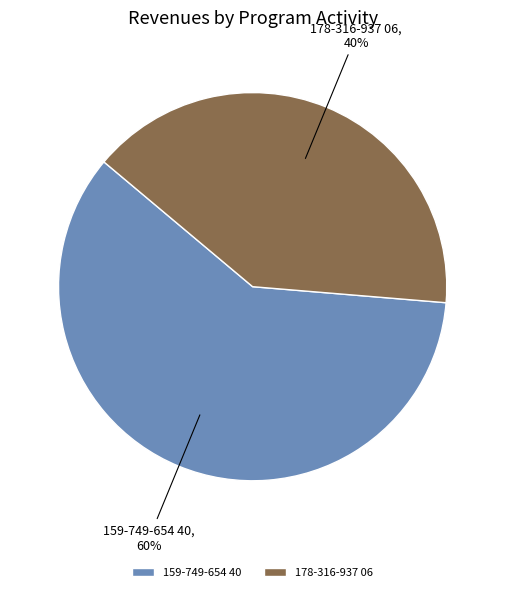

Is there any slice that represents more than half of the pie?

Yes